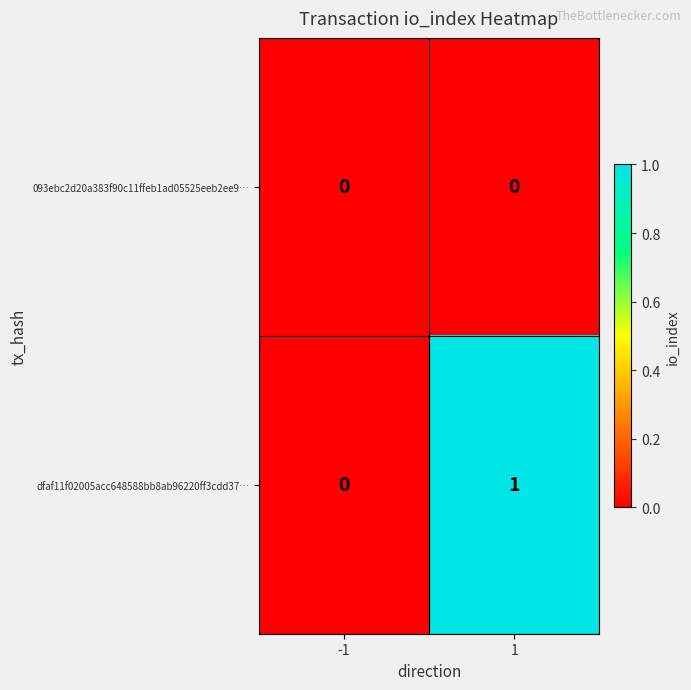

Which series has the largest total across all categories?

dfaf11f02005acc648588bb8ab96220ff3cdd37…